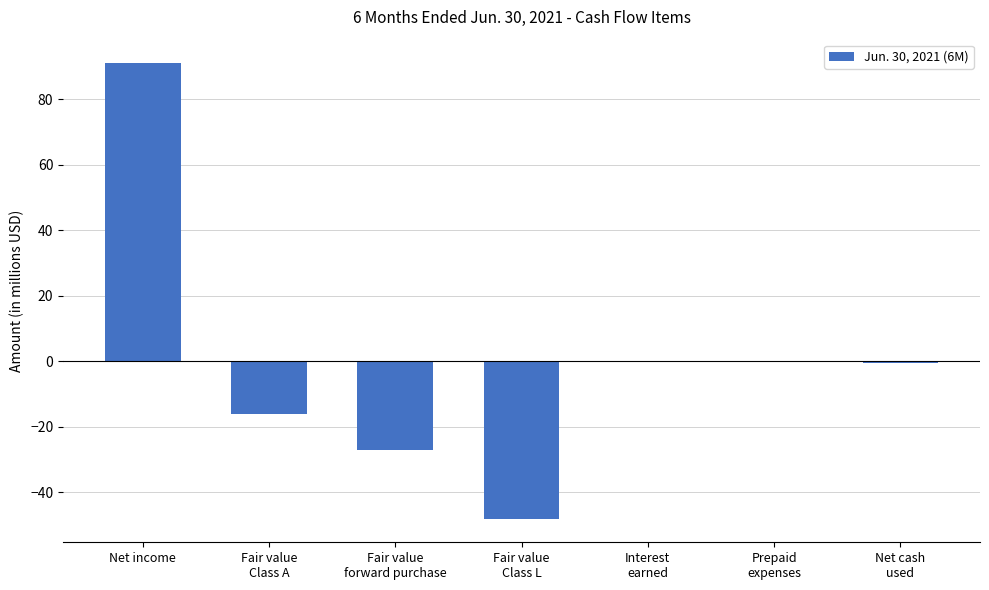

What is the change in value from Interest
earned to Net cash
used?

-0.4